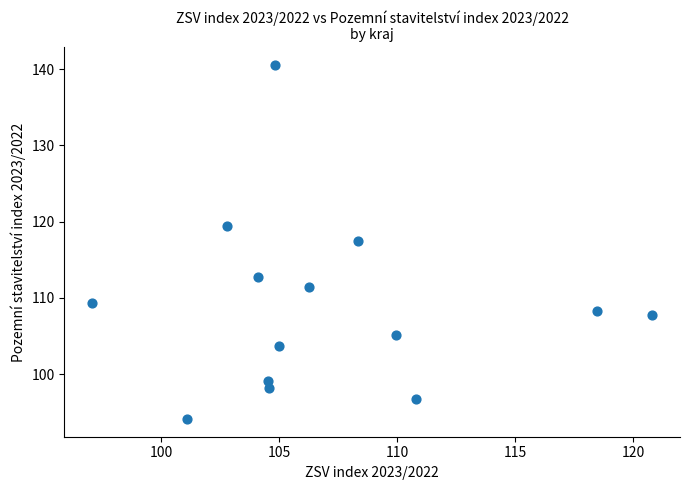

What is the range of X values (max minus min)?

23.7